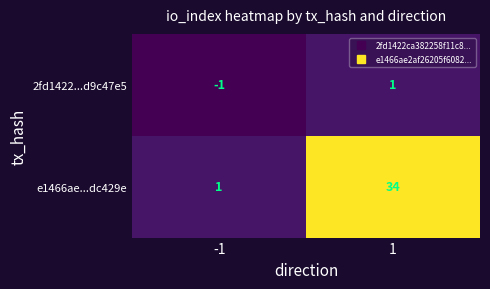

Reading right to left, list all the values displayed in this chart.

2fd1422...d9c47e5: 1	-1
e1466ae...dc429e: 34	1